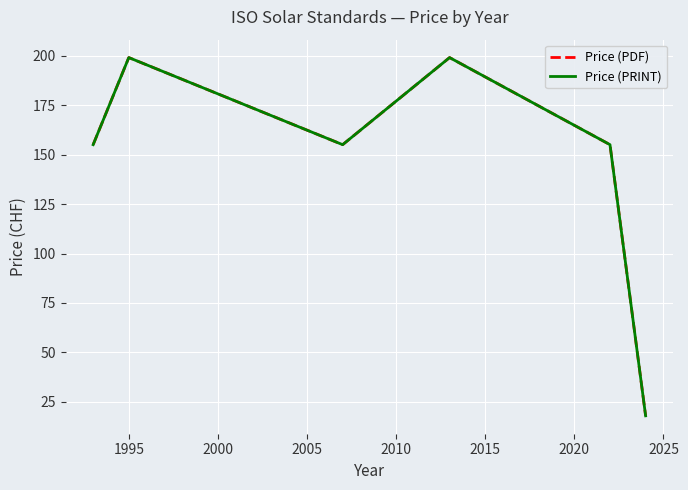

True or false: Price (PDF) and Price (PRINT) intersect in this chart.

False